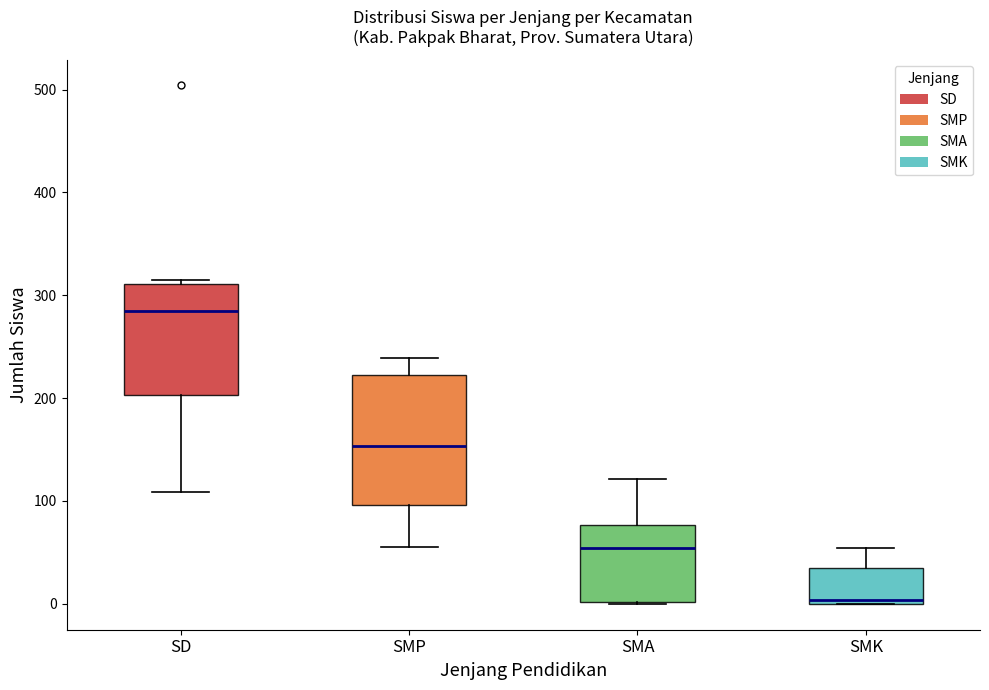

Where is the lower edge of the box for SD on the y-axis? The values are not printed on the chart, so give them approximately, as read against the axis.

200